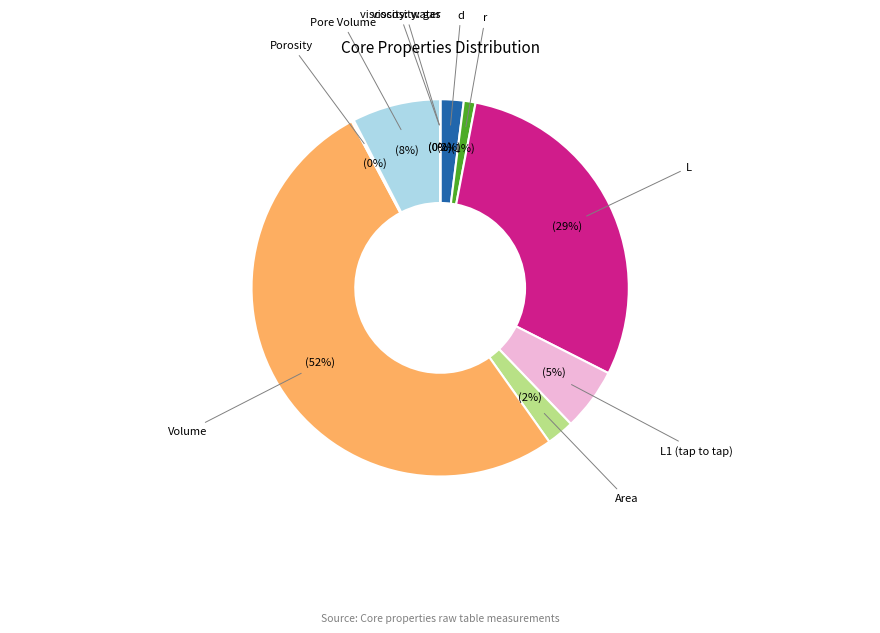

True or false: viscosity: gas accounts for 10% of the total.

False